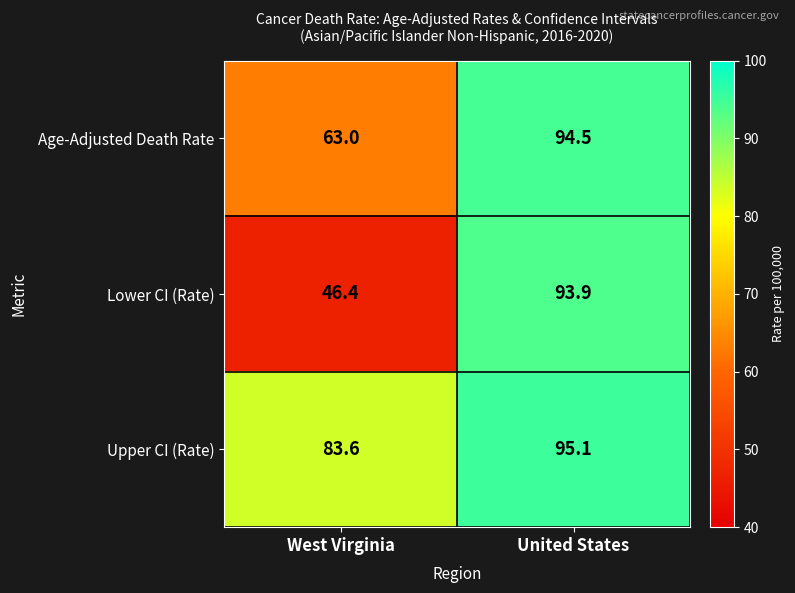

Reading left to right, transcribe all the data shown in this chart.

Age-Adjusted Death Rate: 63.0	94.5
Lower CI (Rate): 46.4	93.9
Upper CI (Rate): 83.6	95.1